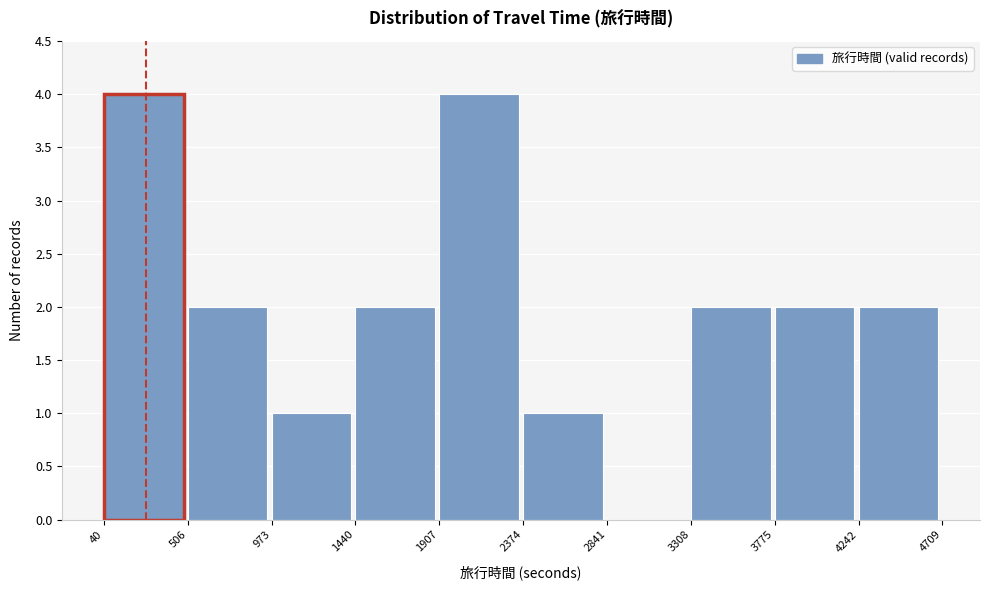

Reading left to right, transcribe this chart: for each bar, give the range it covers on the x-axis and its height. The values are not printed on the chart, so give them approximately, as read against the axis.

40 to 506: 4
506 to 973: 2
973 to 1440: 1
1440 to 1907: 2
1907 to 2374: 4
2374 to 2841: 1
2841 to 3308: 0
3308 to 3775: 2
3775 to 4242: 2
4242 to 4709: 2